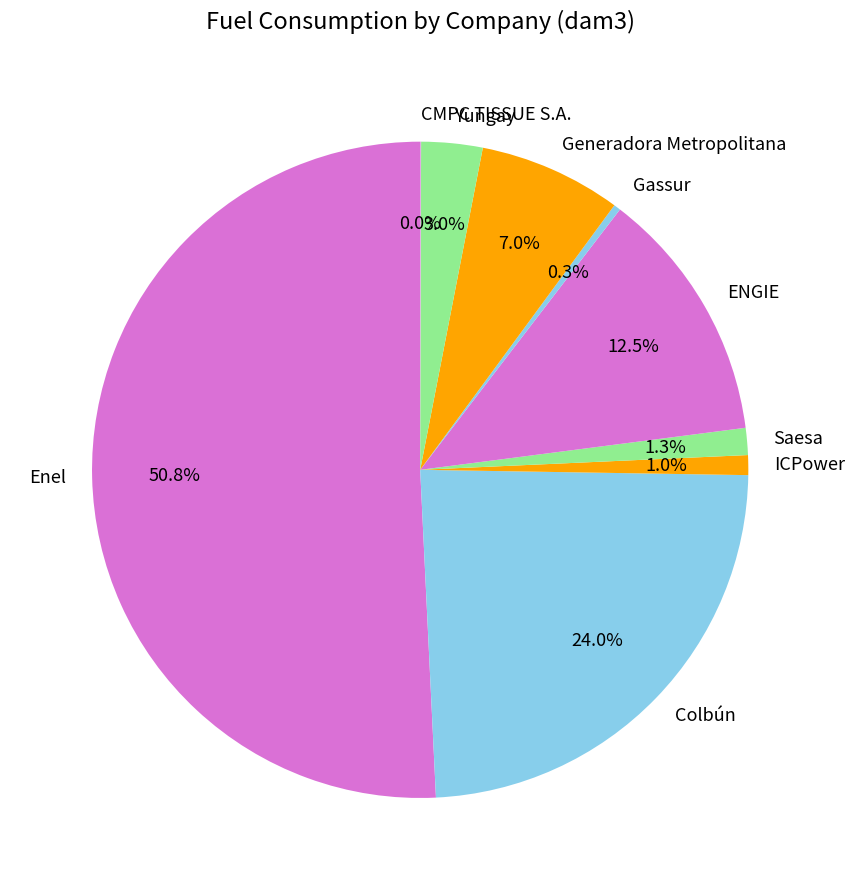

To the nearest percent, what is the difference between the largest and smallest slice percentages?

51%